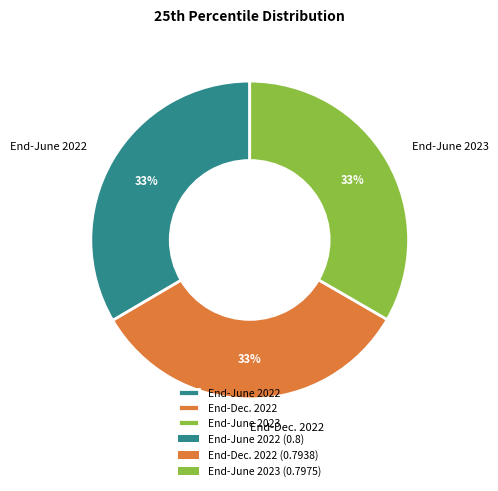

Is the sum of End-June 2023 and End-June 2022 greater than half?

Yes